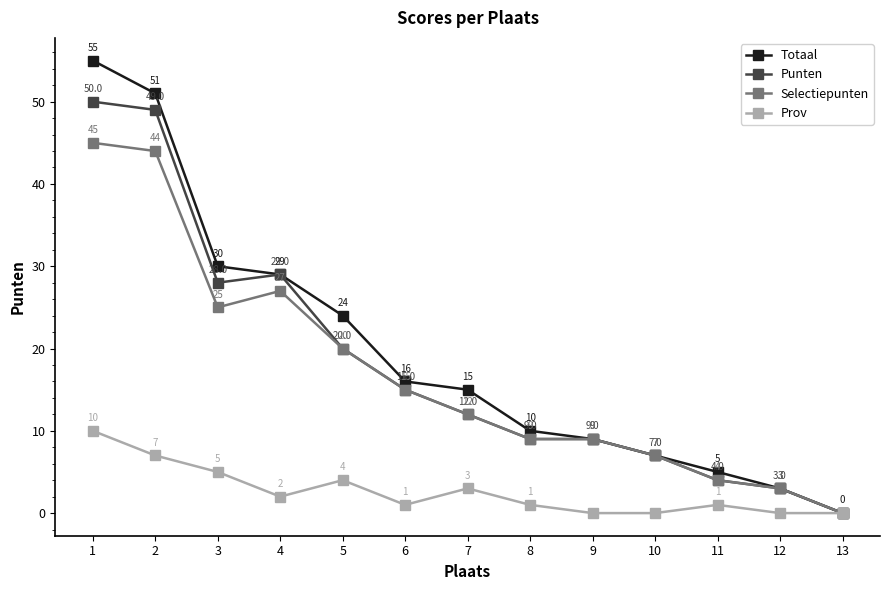

At how many categories does at least one series exceed 28?

4